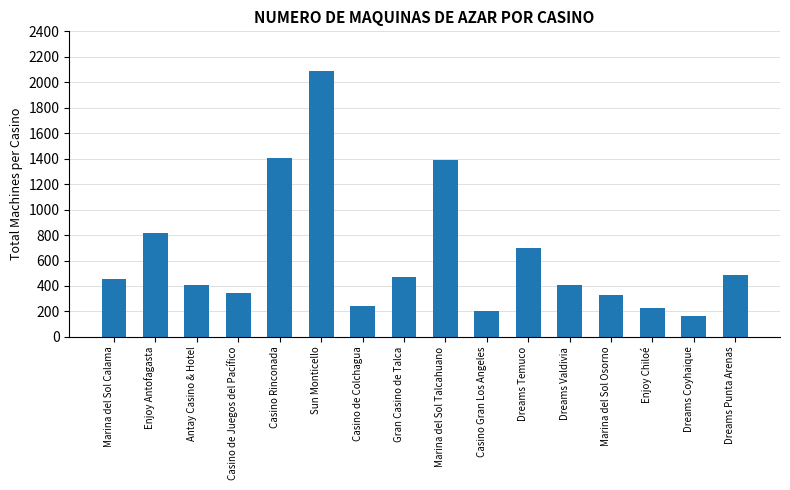

What value does the data have at Dreams Coyhaique?

168